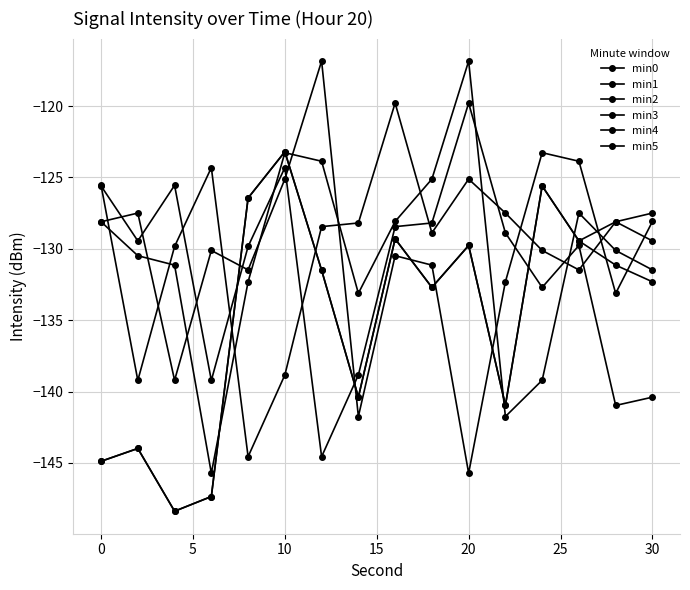

Does the chart display data point markers on the line(s)?

Yes